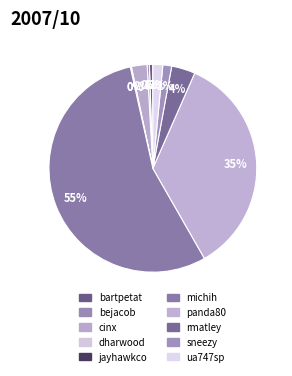

Rank the categories by value from lowest to highest.

jayhawkco, dharwood, bejacob, bartpetat, sneezy, ua747sp, cinx, rmatley, panda80, michih